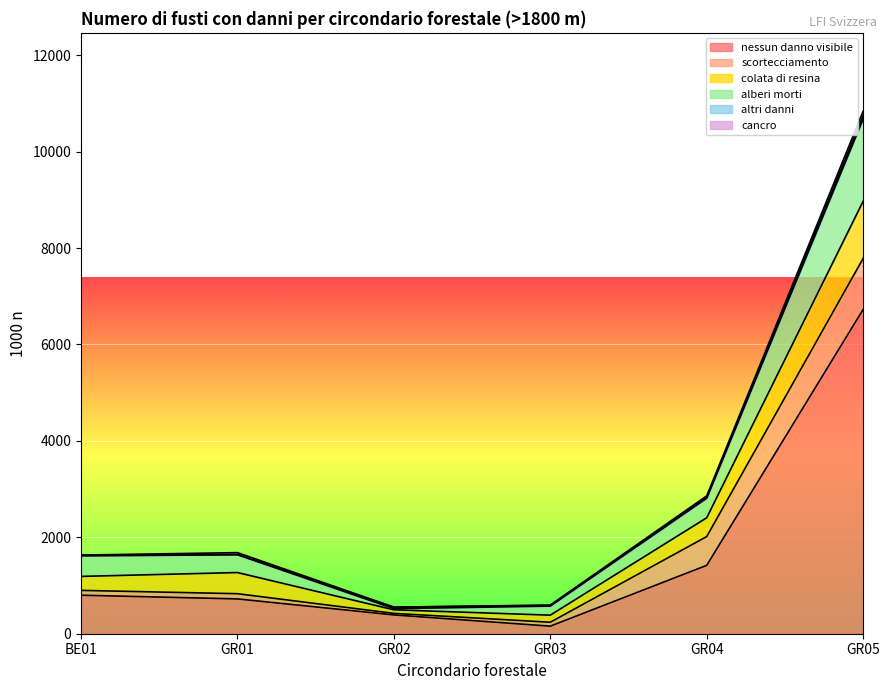

Count the number of categories in the chart.

6